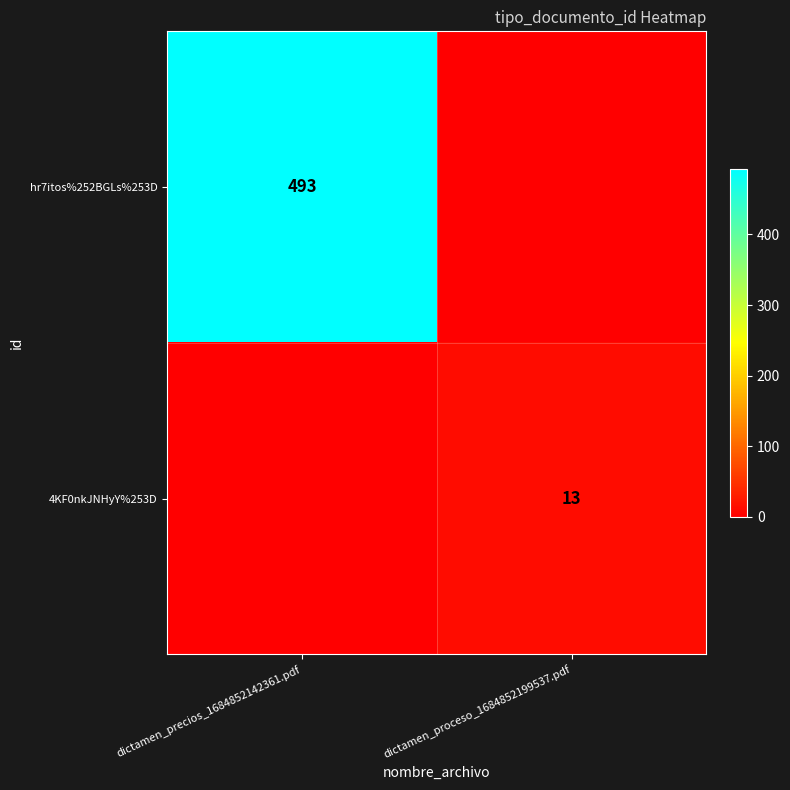

At which category is the sum across all series the highest?

dictamen_precios_1684852142361.pdf